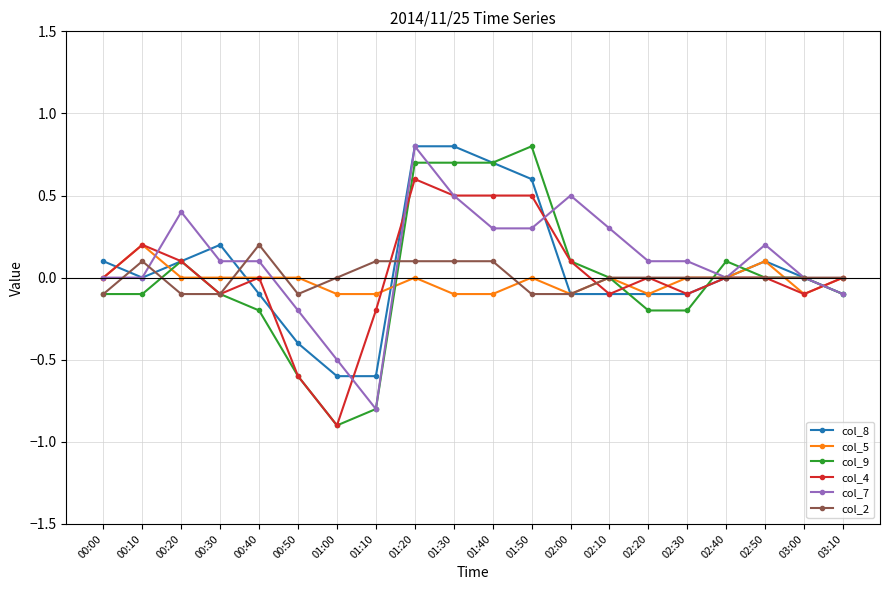

Count the number of data series in this chart.

6